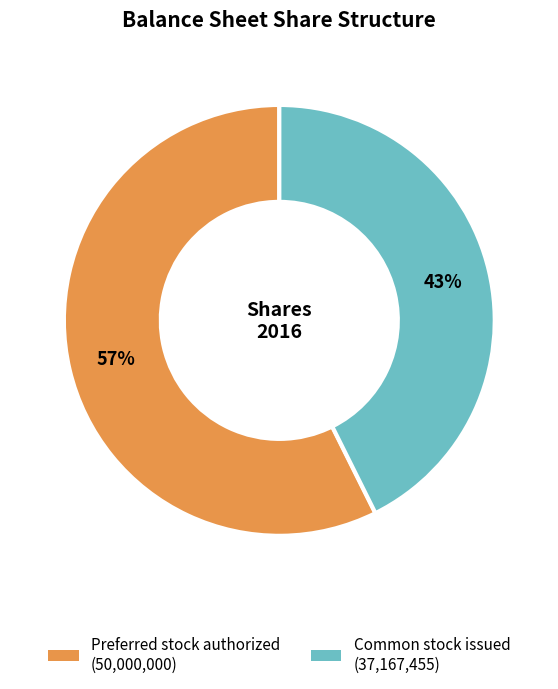

To the nearest percent, what is the combined percentage of Common stock issued (37,167,455) and Preferred stock authorized (50,000,000)?

100%